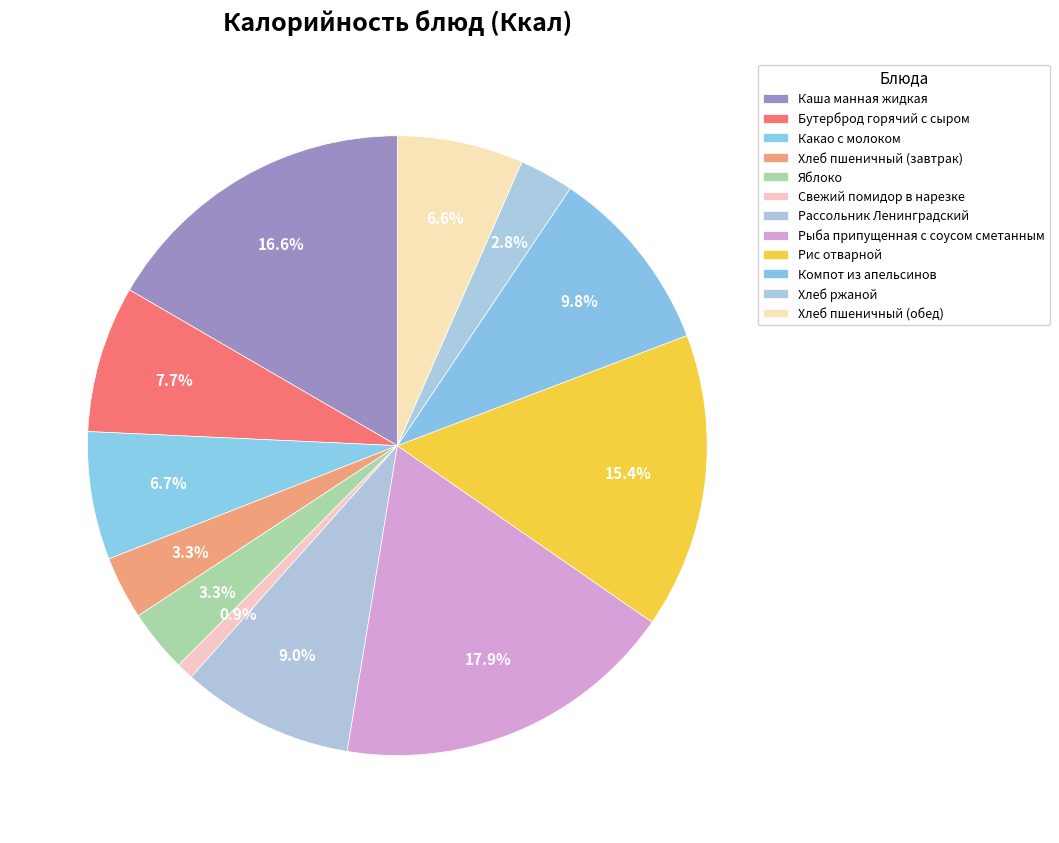

How many slices are in this pie chart?

12